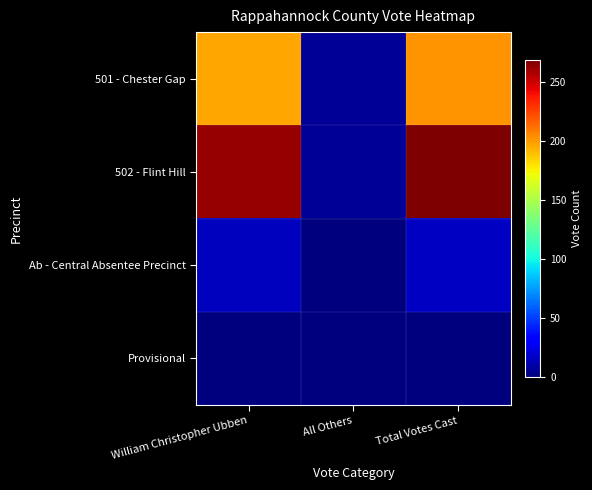

List the series in order of their peak value, lowest first.

Provisional, Ab - Central Absentee Precinct, 501 - Chester Gap, 502 - Flint Hill